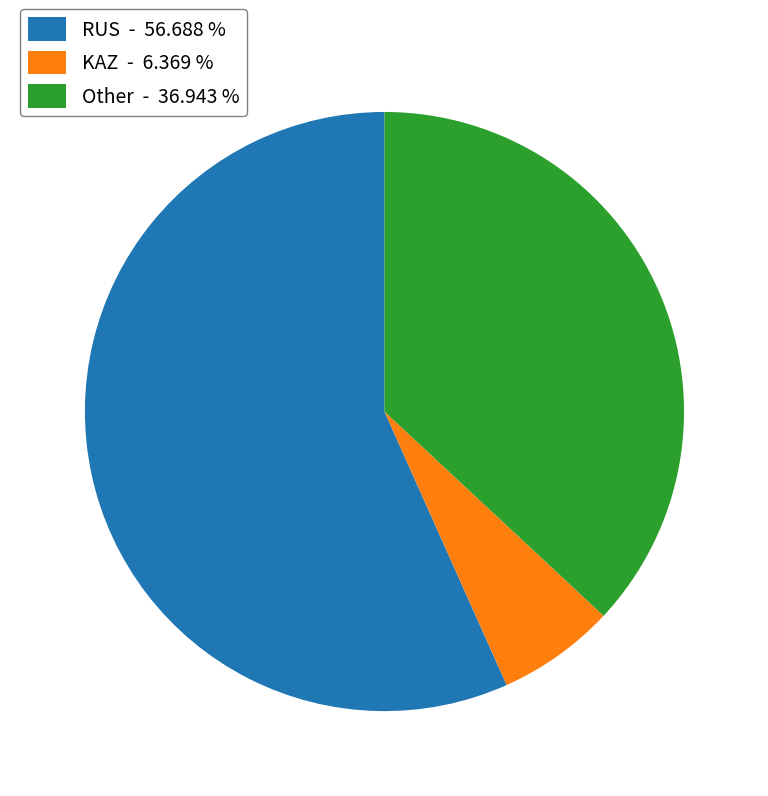

How many segments does this pie chart have?

3